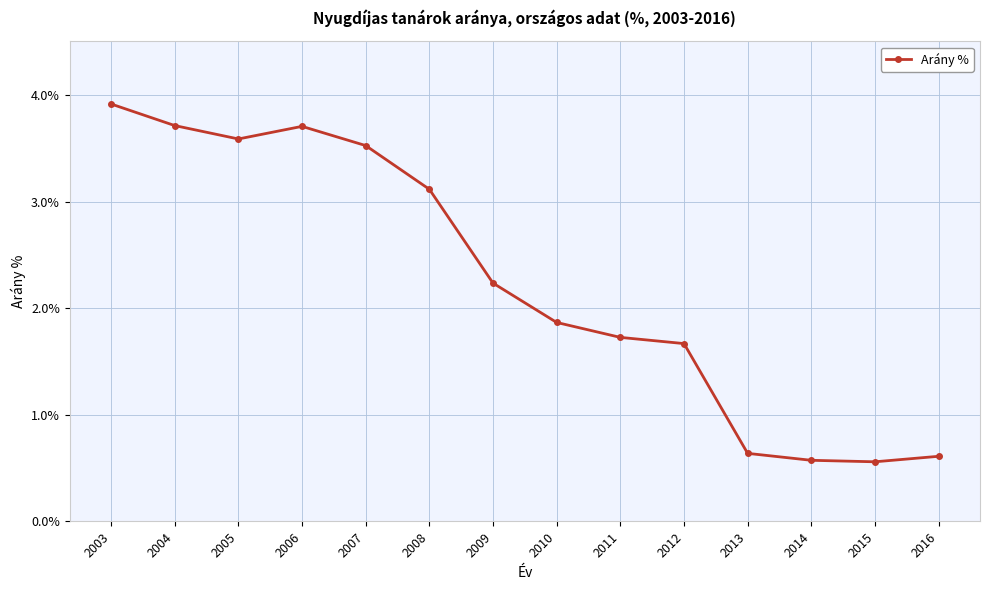

What is the maximum value shown in the chart?

3.9